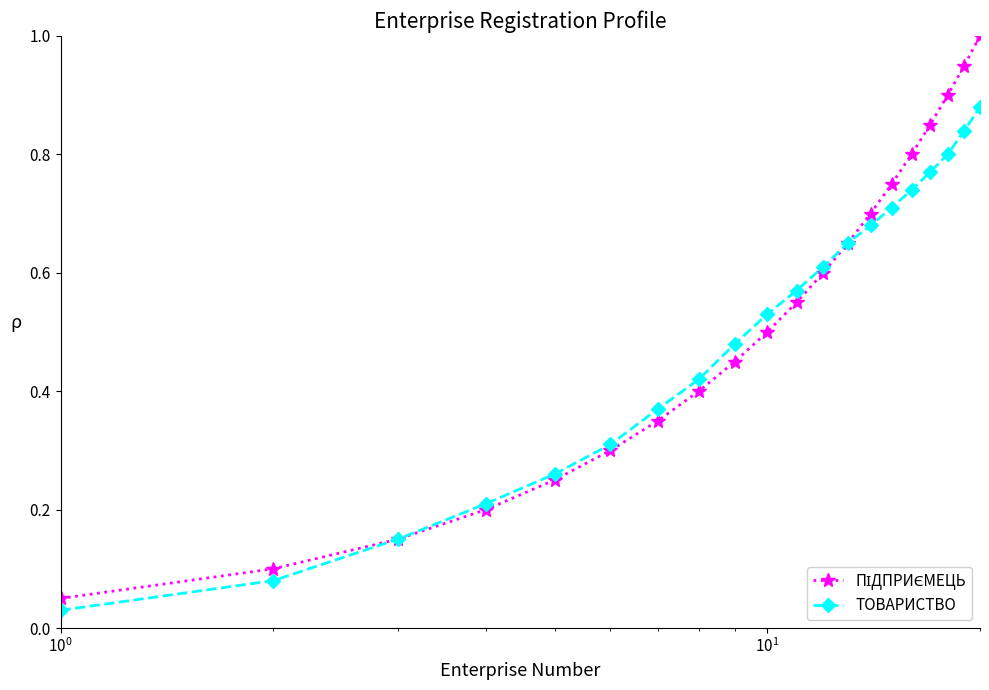

What is the greatest value displayed?

1.0